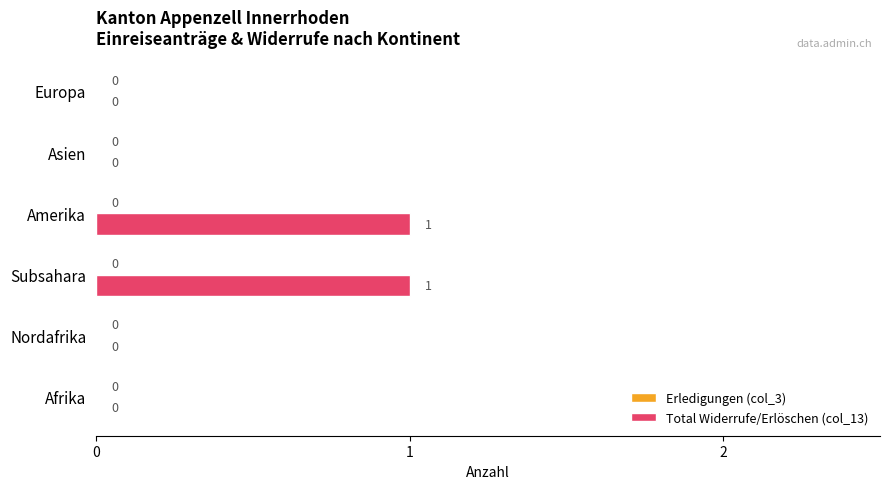

True or false: the data shows 1 at Amerika.

True